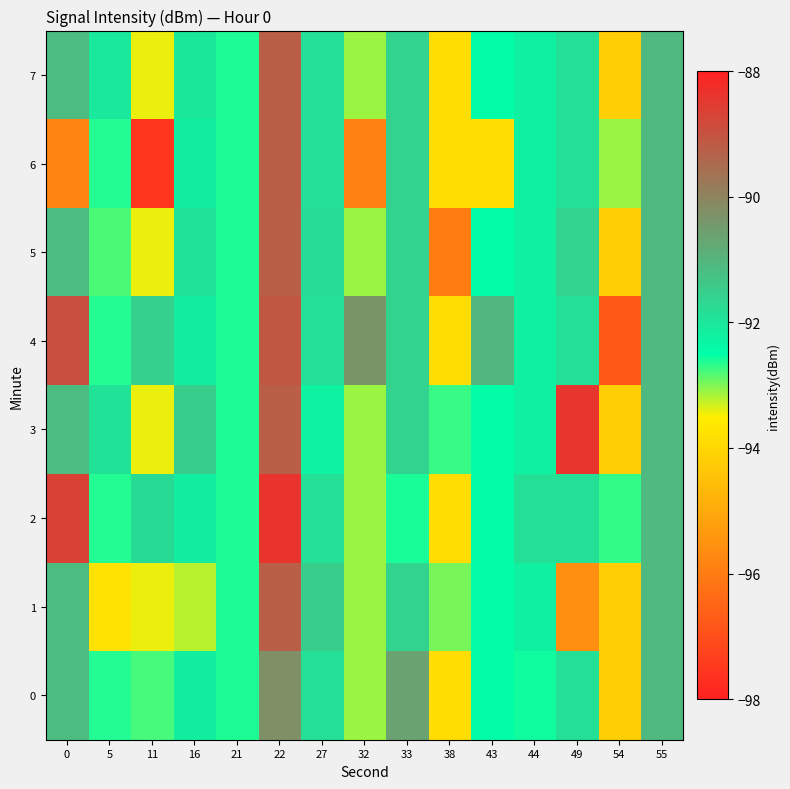

What is the greatest value displayed?

-88.4